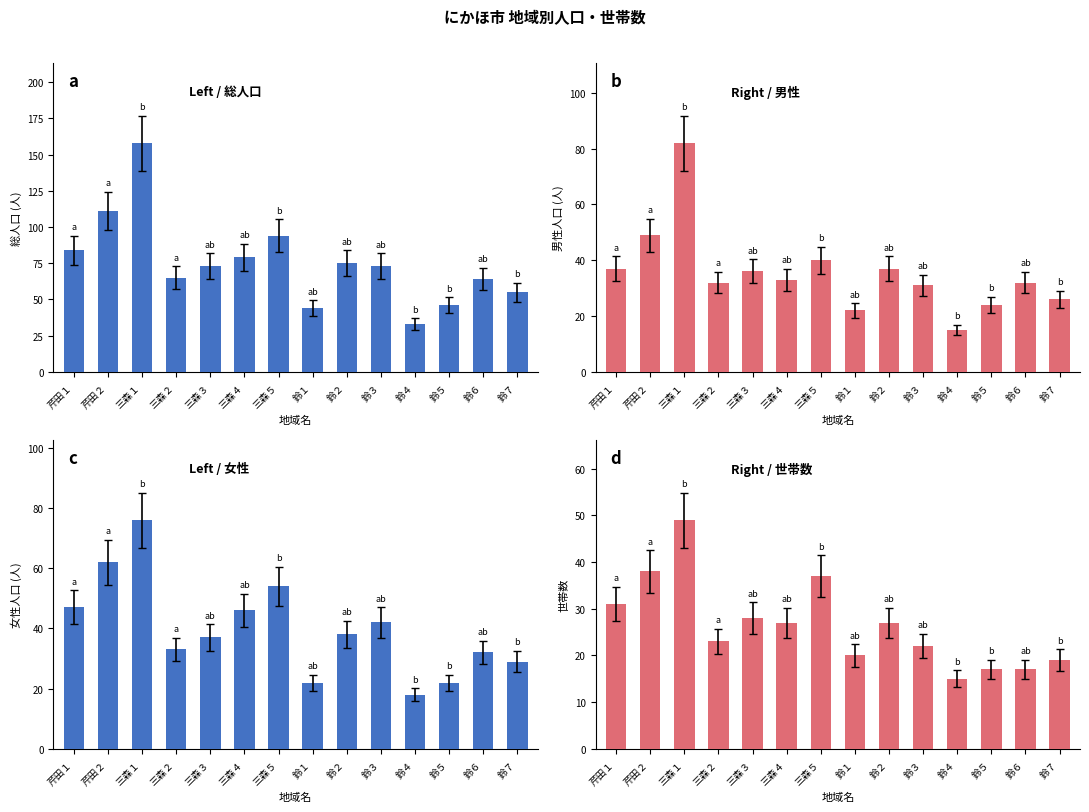

Reading left to right, list all the values displayed in this chart.

総人口: 84	111	158	65	73	79	94	44	75	73	33	46	64	55
男性: 37	49	82	32	36	33	40	22	37	31	15	24	32	26
女性: 47	62	76	33	37	46	54	22	38	42	18	22	32	29
世帯数: 31	38	49	23	28	27	37	20	27	22	15	17	17	19